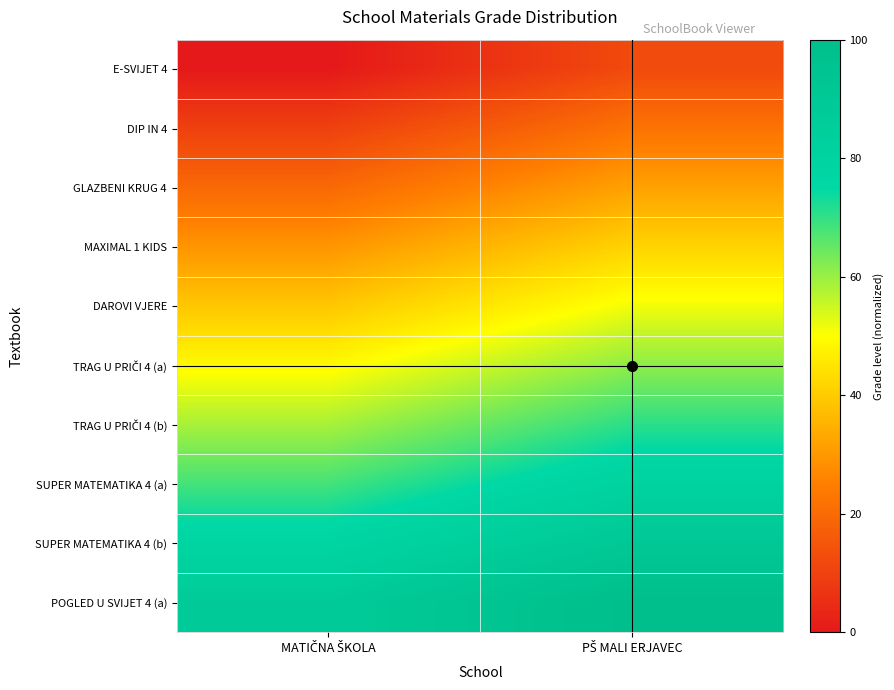

How many distinct data groups are displayed?

10